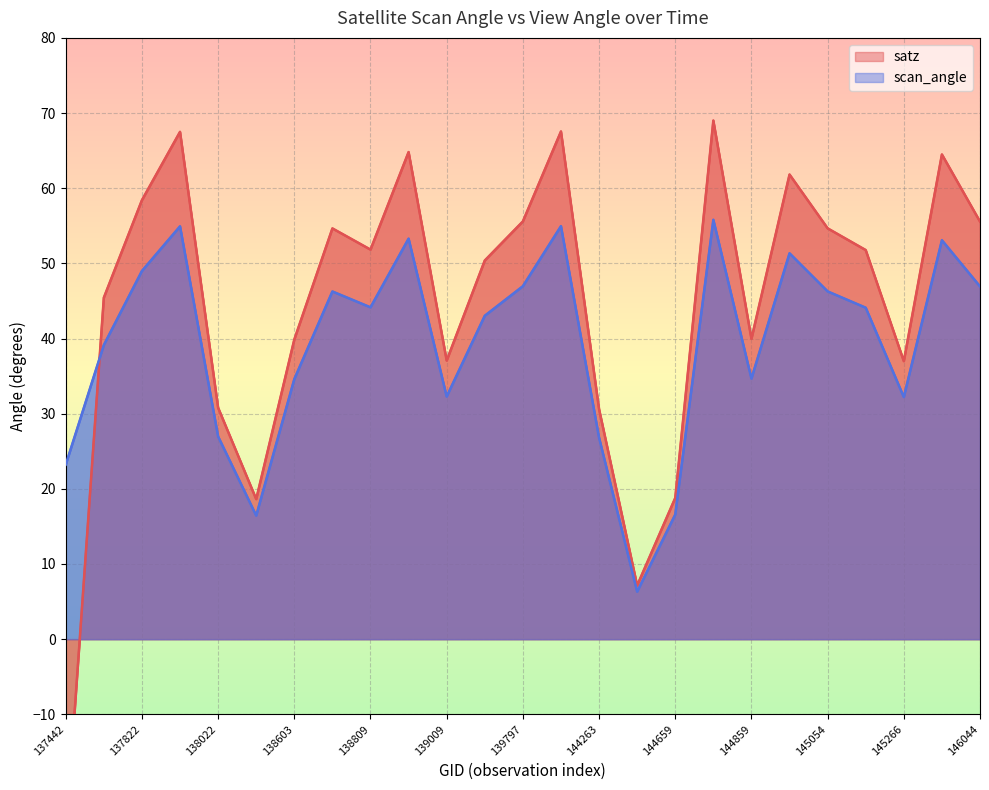

Which series has the largest range (max minus min)?

satz